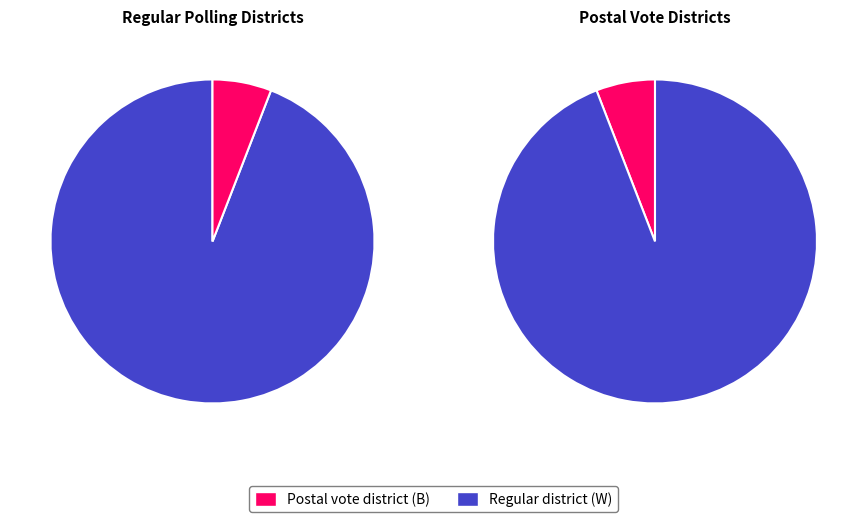

What is the change in value from W to B?

-15